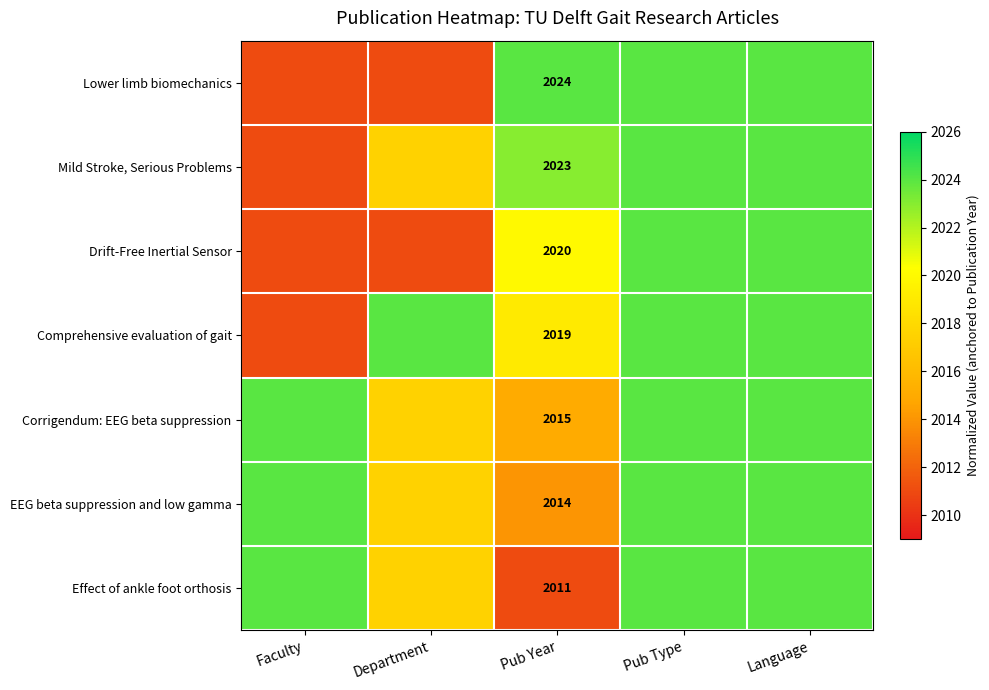

What is the total value across all series at Pub Year?

14126.0